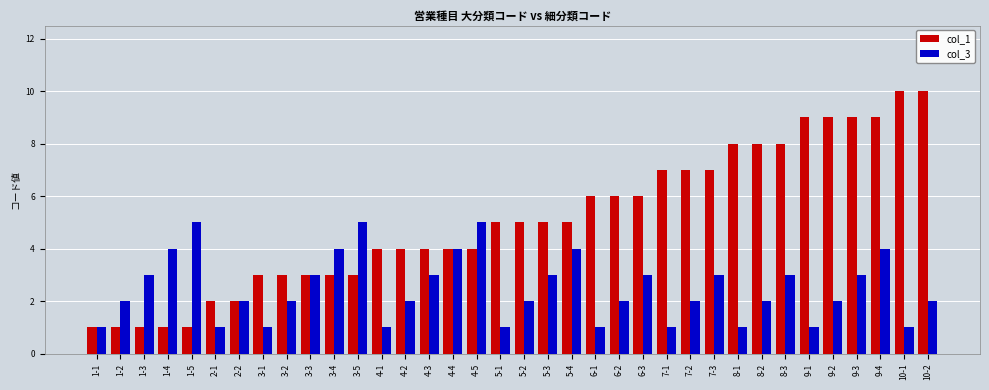

Is the value of col_3 at 6-2 greater than the value of col_1 at 9-3?

No